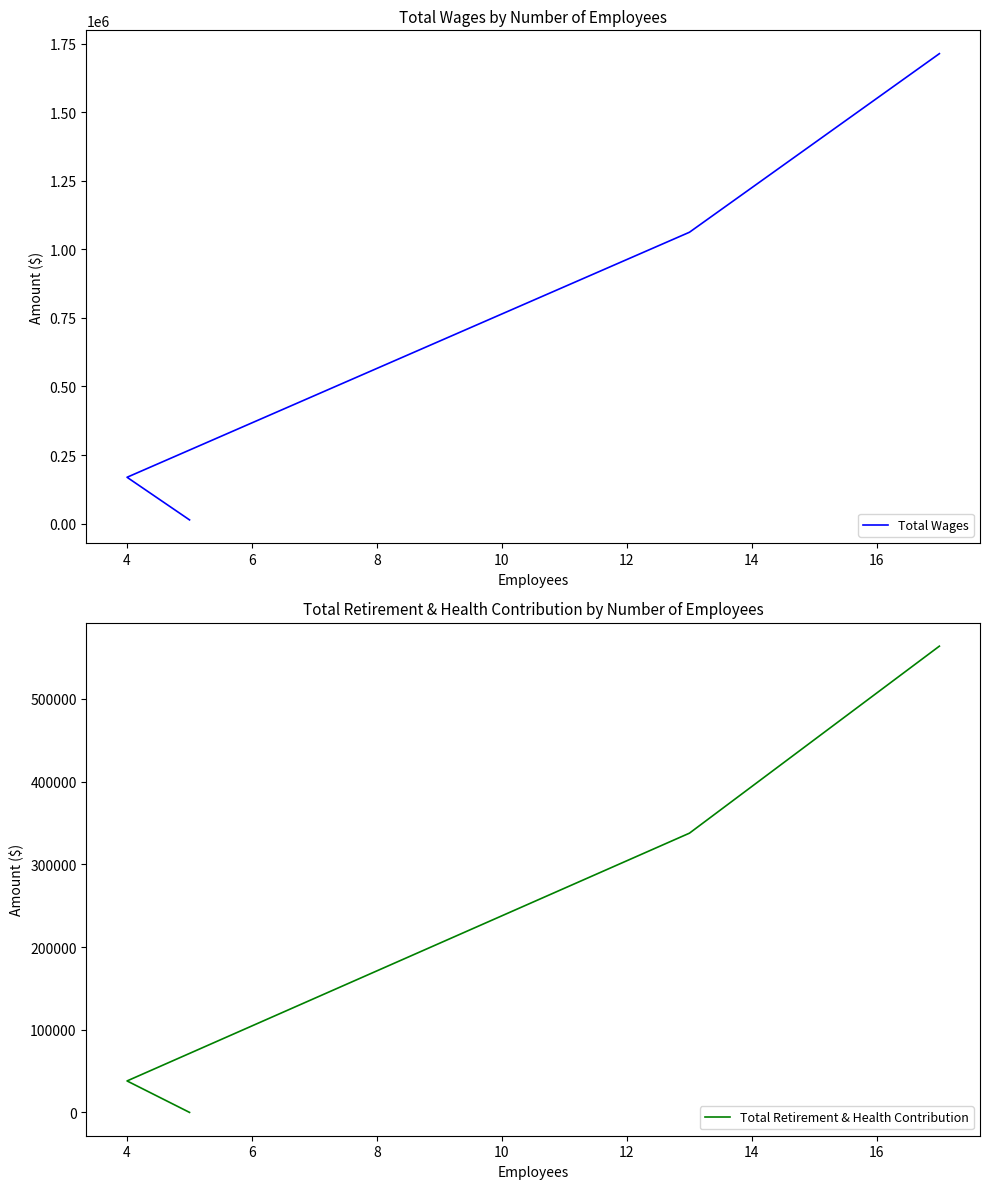

Rank the series at 4 from lowest to highest value.

Total Retirement & Health Contribution, Total Wages